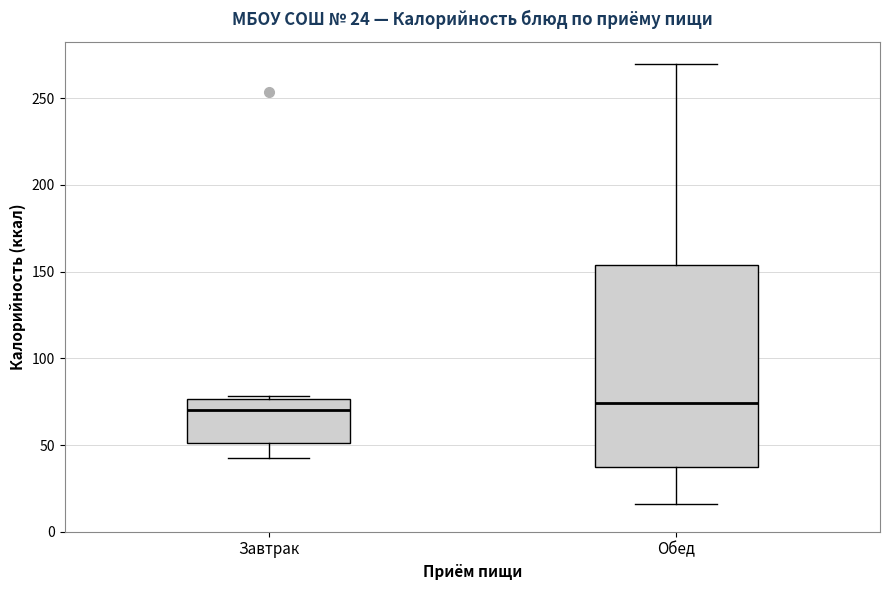

Comparing the boxes themselves (not the whiskers), which one is the tallest?

Обед